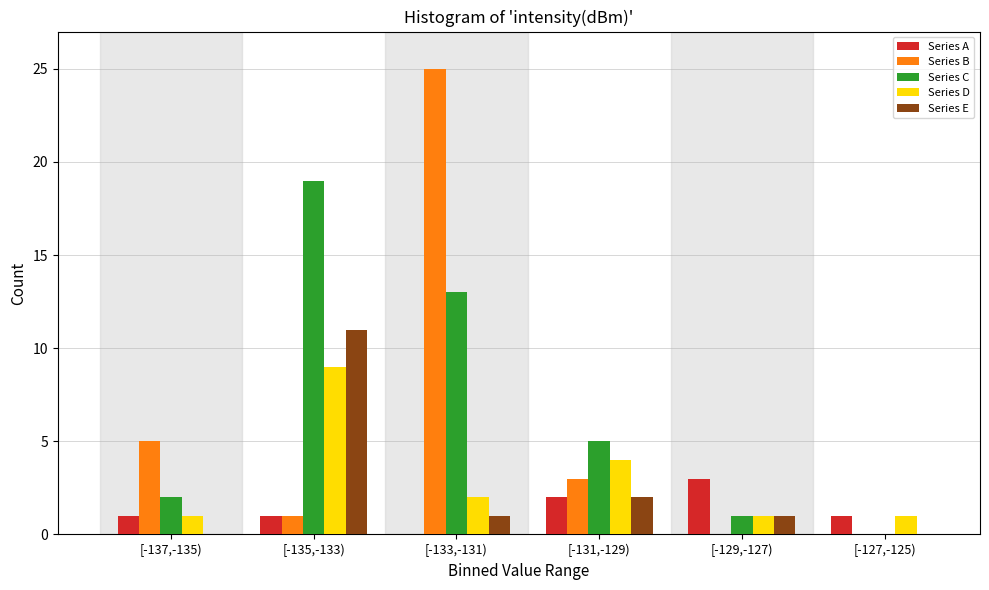

Reading left to right, what are all the values shown in this chart?

Series A: [-137,-135)=1	[-135,-133)=1	[-133,-131)=0	[-131,-129)=2	[-129,-127)=3	[-127,-125)=1
Series B: [-137,-135)=5	[-135,-133)=1	[-133,-131)=25	[-131,-129)=3	[-129,-127)=0	[-127,-125)=0
Series C: [-137,-135)=2	[-135,-133)=19	[-133,-131)=13	[-131,-129)=5	[-129,-127)=1	[-127,-125)=0
Series D: [-137,-135)=1	[-135,-133)=9	[-133,-131)=2	[-131,-129)=4	[-129,-127)=1	[-127,-125)=1
Series E: [-137,-135)=0	[-135,-133)=11	[-133,-131)=1	[-131,-129)=2	[-129,-127)=1	[-127,-125)=0